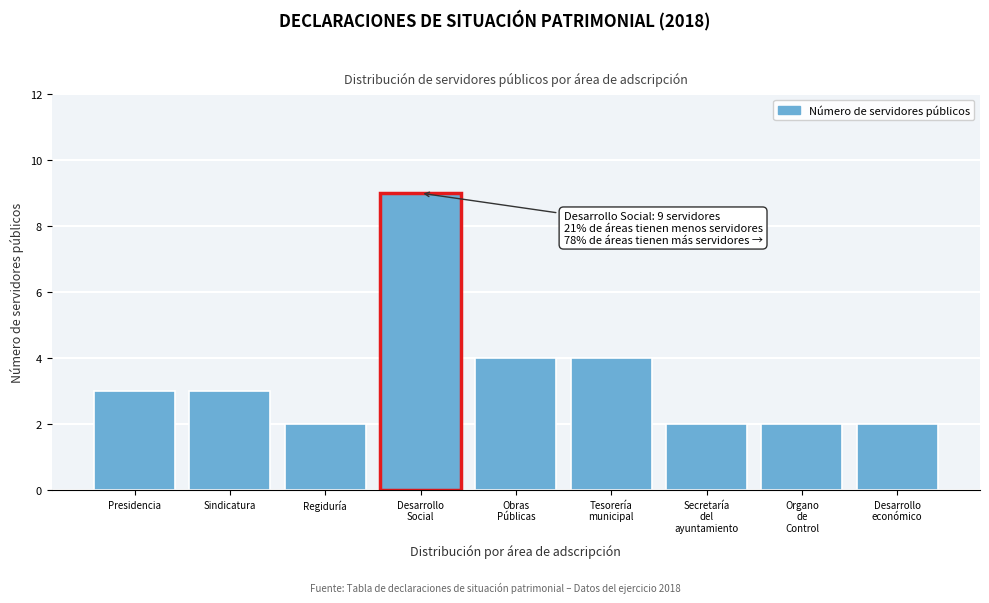

Reading right to left, extract all data points from this chart.

2	2	2	4	4	9	2	3	3